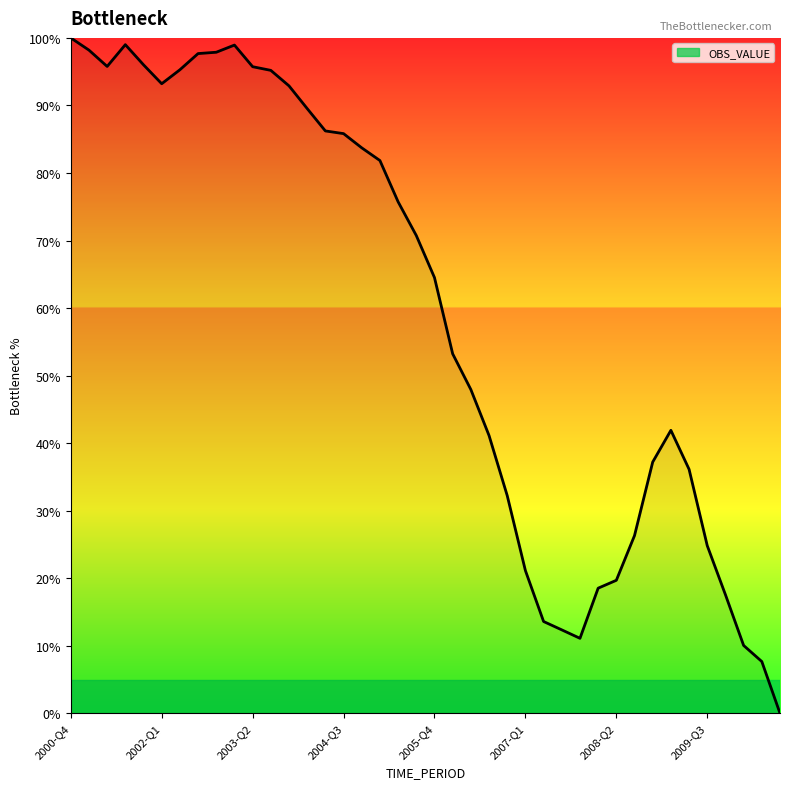

What is the difference between the maximum and minimum values?

100.0